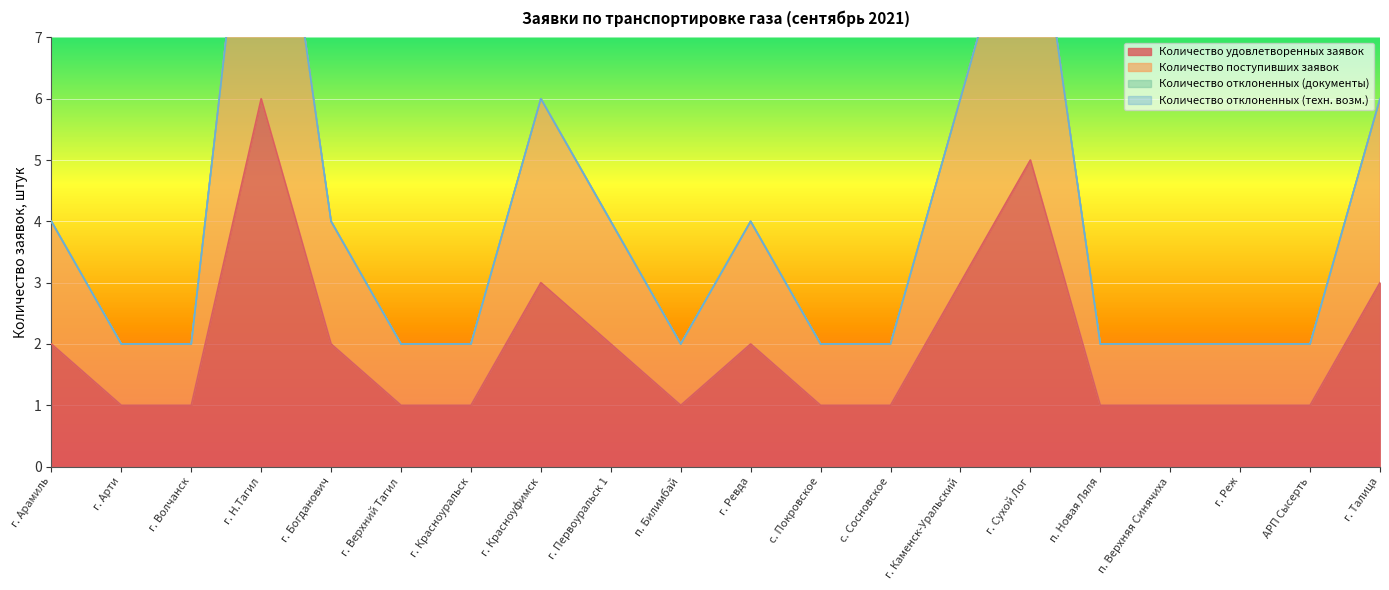

Where is the first local maximum for Количество удовлетворенных заявок?

г. Н.Тагил